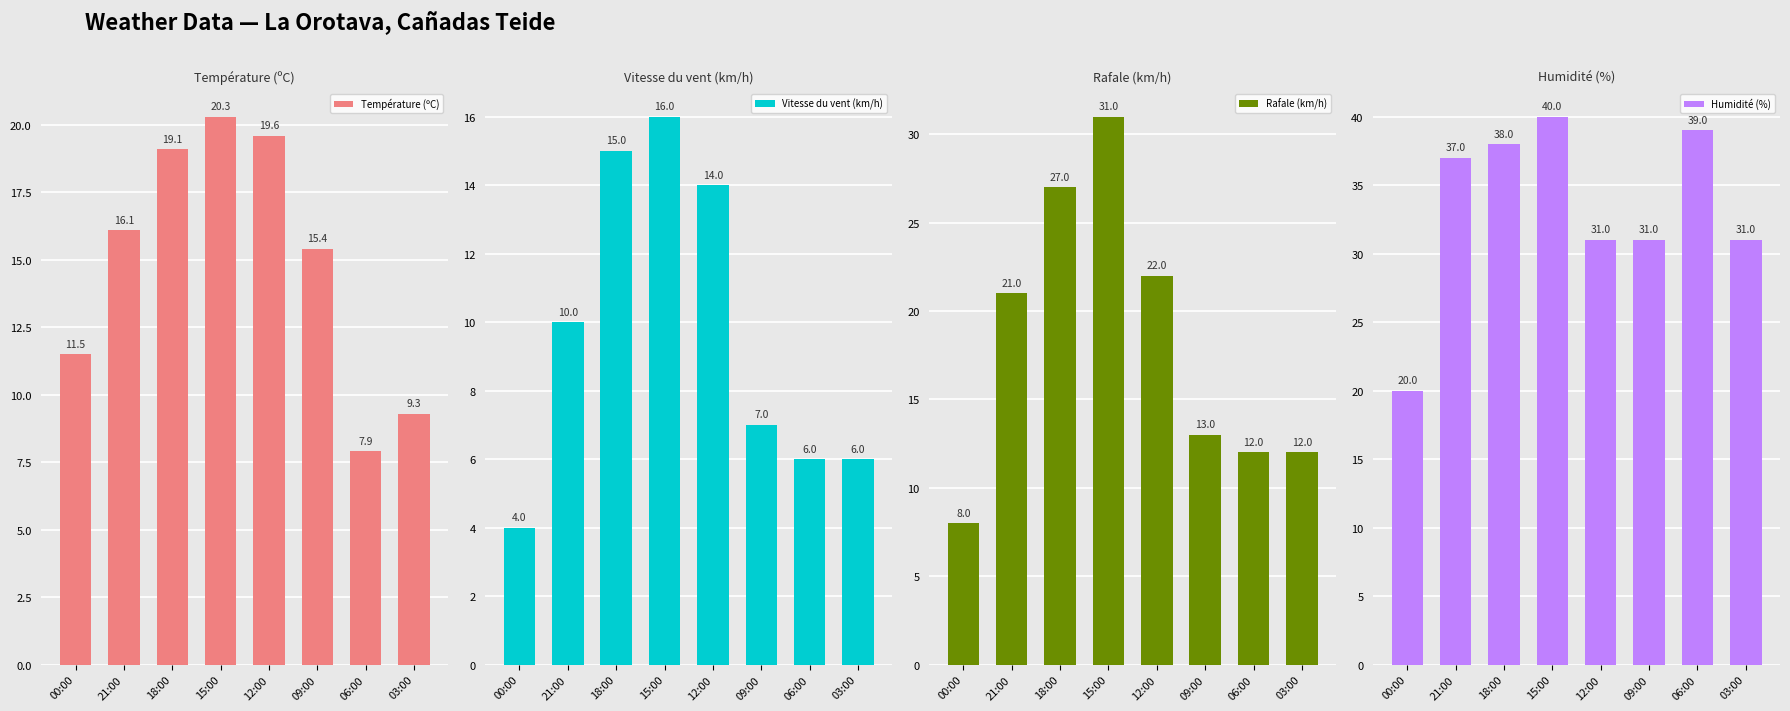

What is the spread (max minus min) of values at 09:00?

24.0